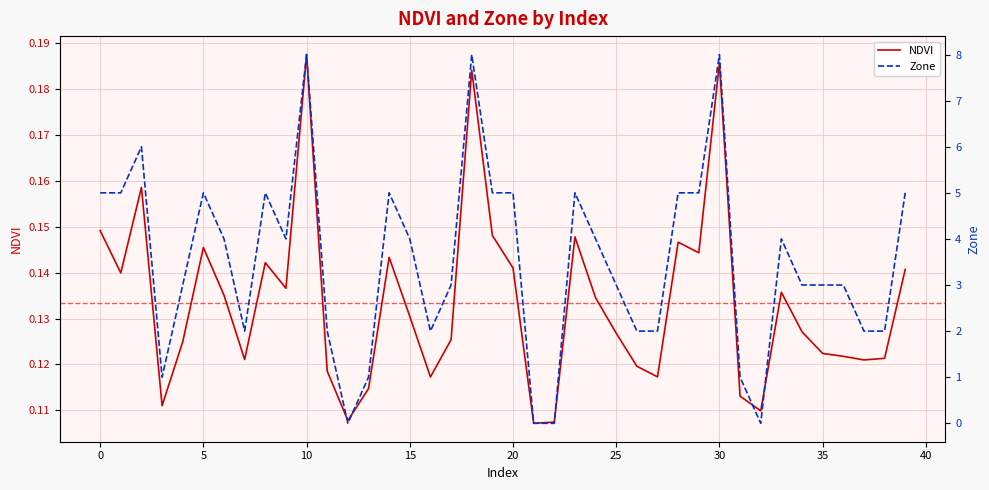

Where do Zone and NDVI first cross each other?

11 and 12